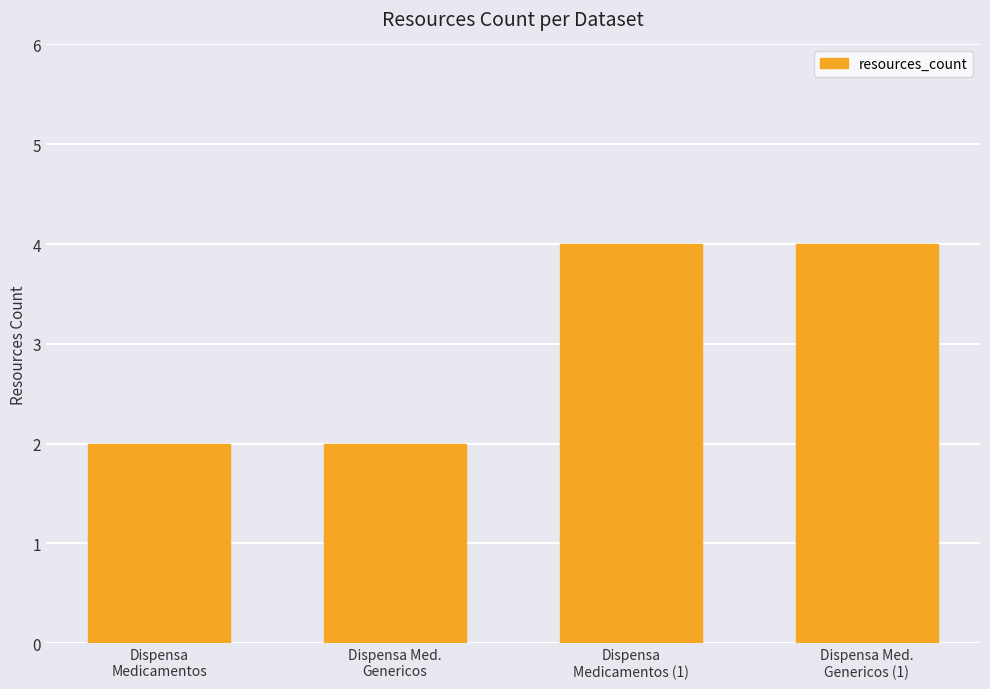

What is the label of the 2nd bar from the right?

Dispensa
Medicamentos (1)